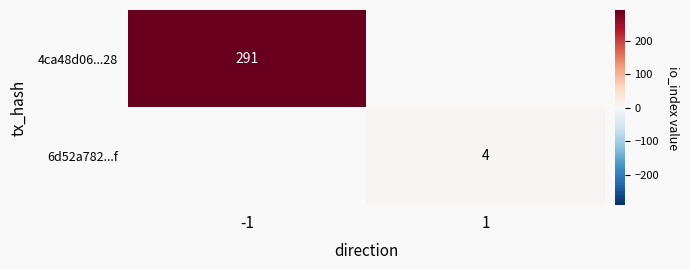

How many data points does each series have?

2